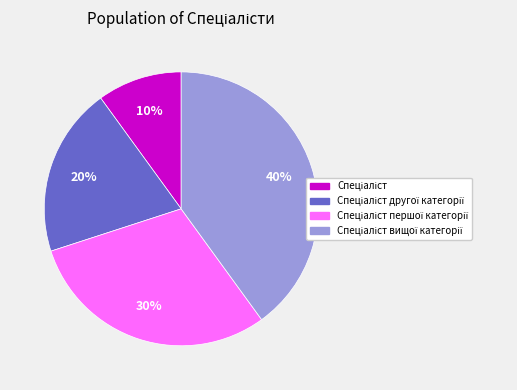

To the nearest percent, what is the difference between the largest and smallest slice percentages?

30%